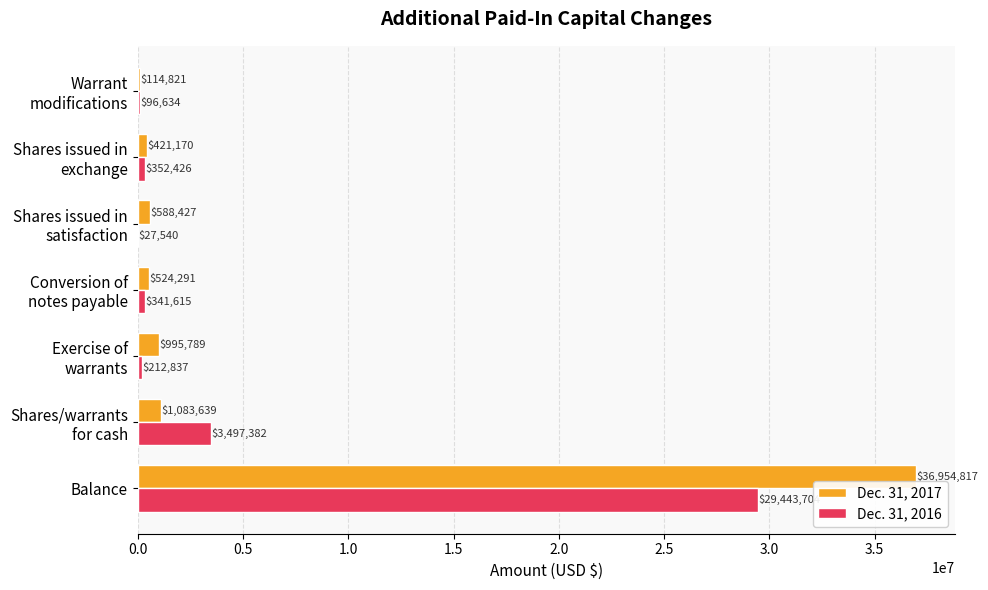

Which series has the largest total across all categories?

Dec. 31, 2017